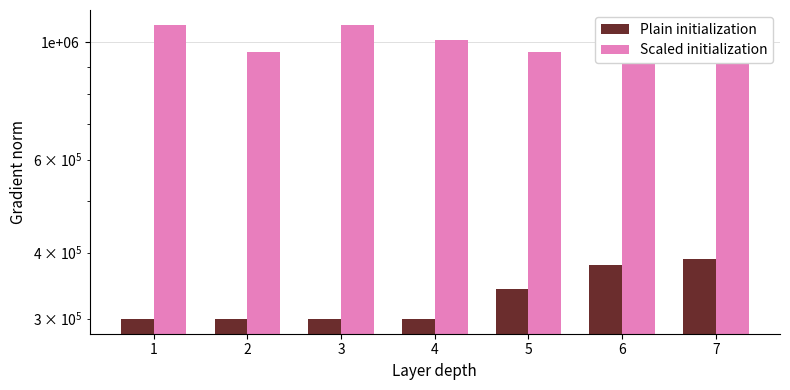

Reading left to right, list all the values displayed in this chart.

Plain initialization: 1=299469	2=299471	3=299484	4=299486	5=341191	6=378178	7=389611
Scaled initialization: 1=1080452	2=960256	3=1080451	4=1011818	5=960257	6=1011819	7=1053999